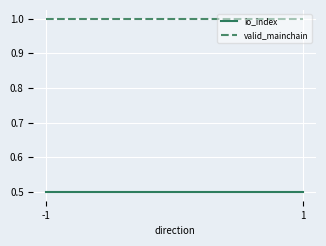

What is the difference between the highest and lowest values at -1?

0.5